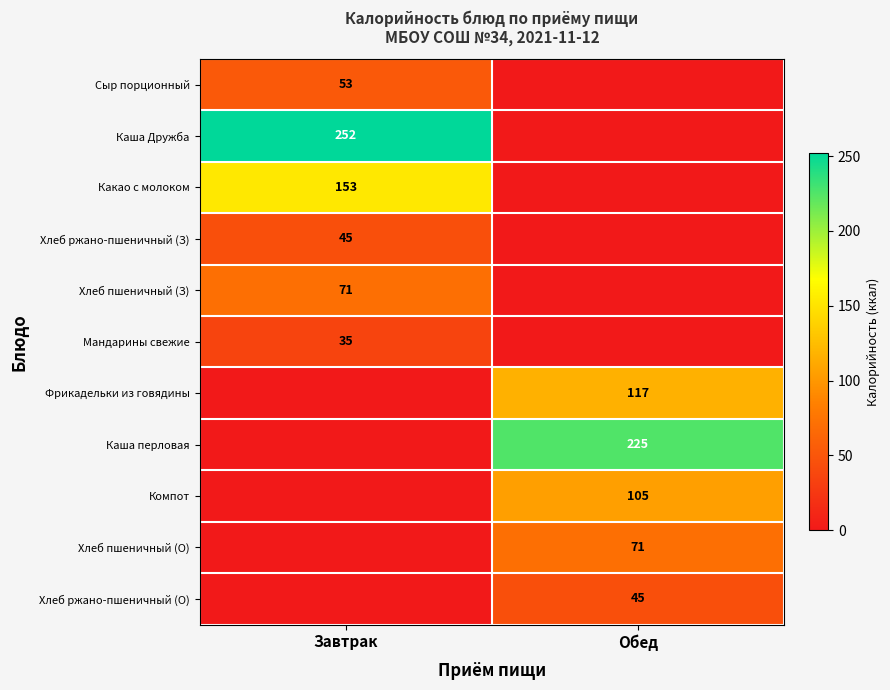

The value of Каша перловая at Обед is 225. True or false?

True